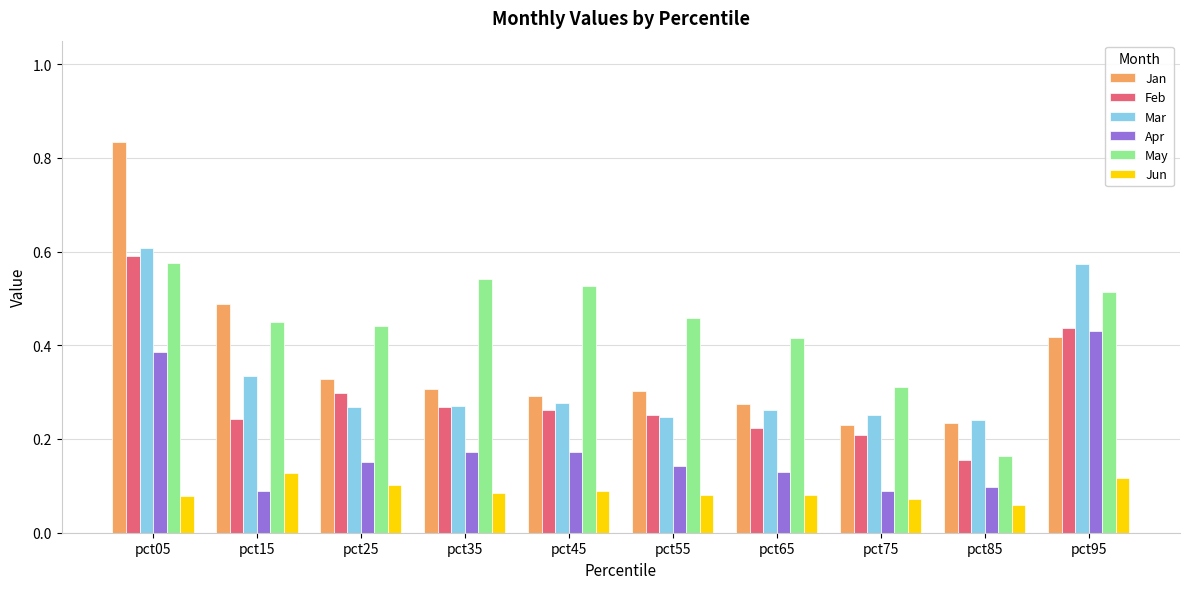

Which category has the highest value in the Feb series?

pct05